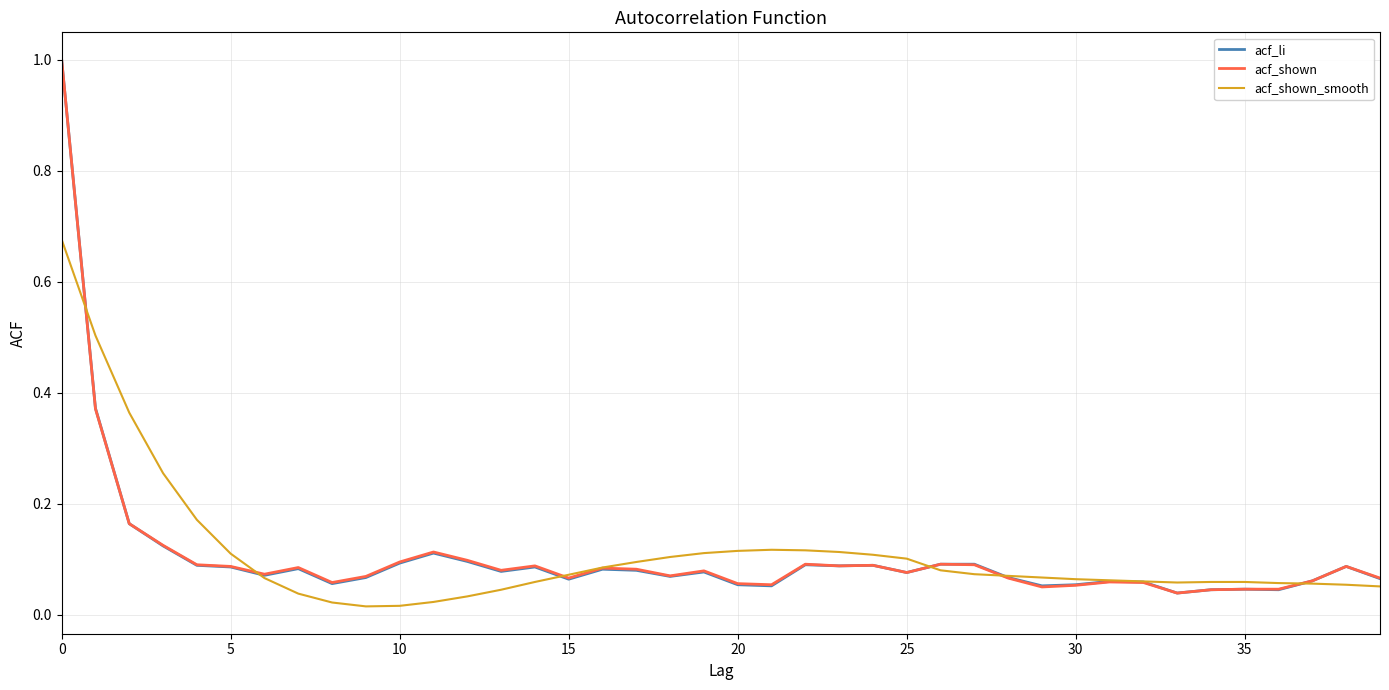

What is the greatest value displayed?

1.0